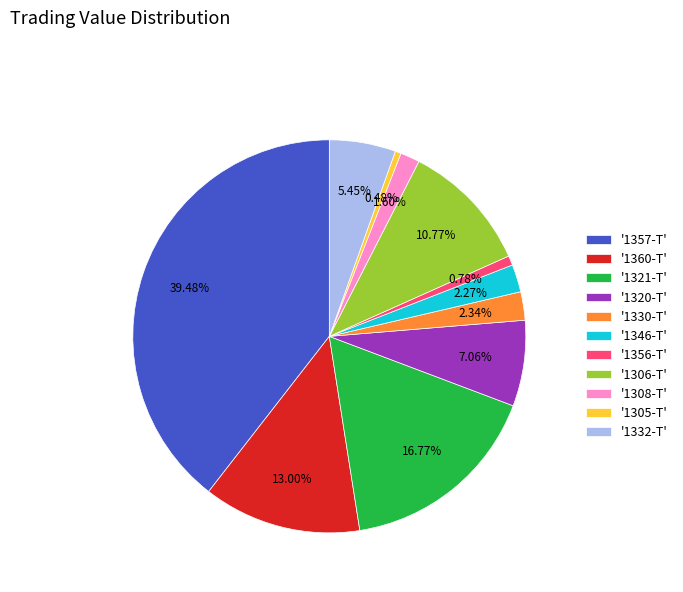

Between '1330-T' and '1360-T', which is larger?

'1360-T'